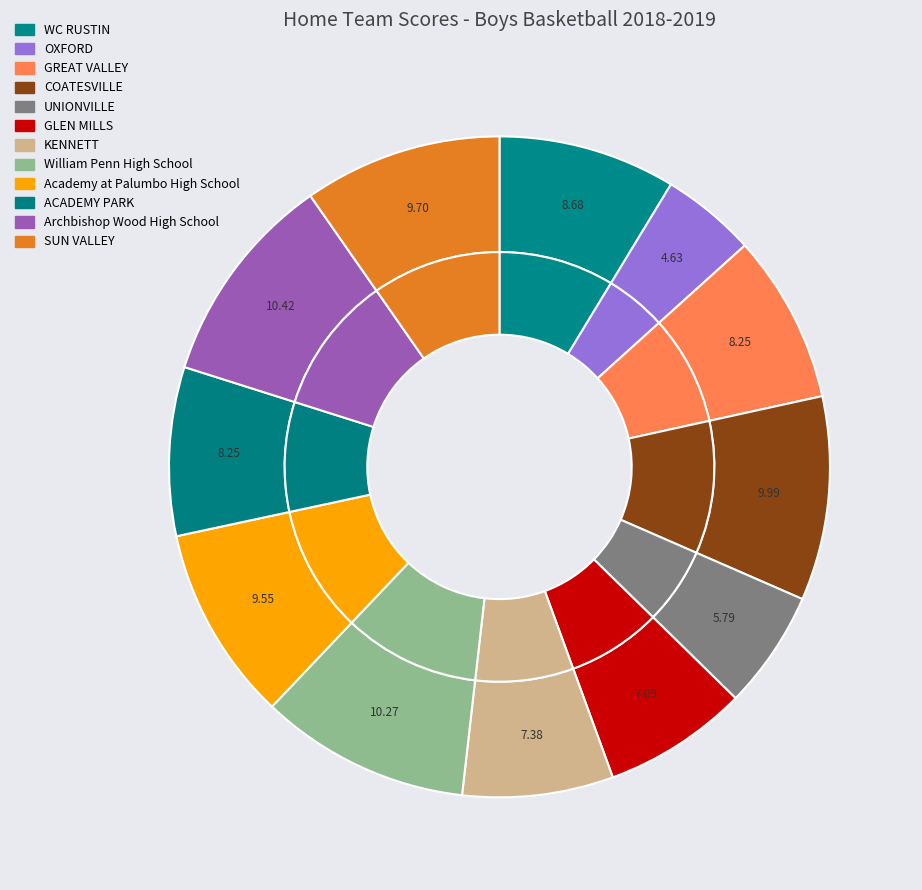

To the nearest percent, what portion does SUN VALLEY represent?

10%